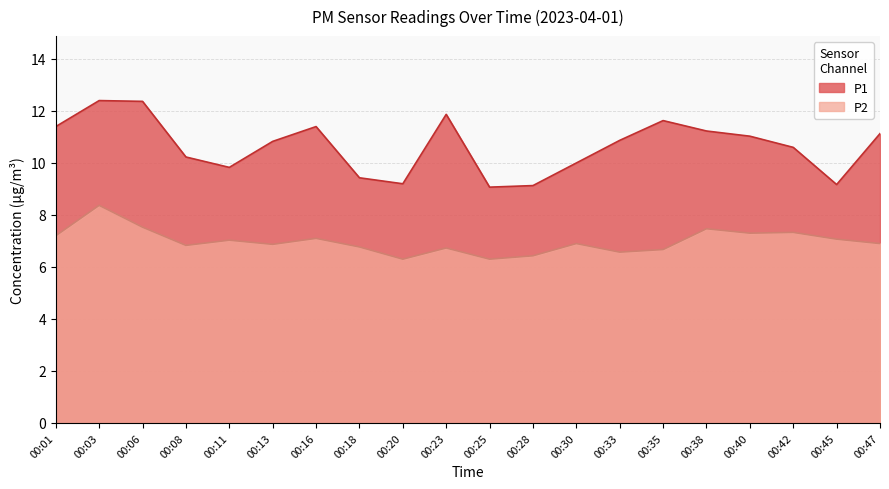

At 00:25, list the series in order from largest to smallest.

P1, P2